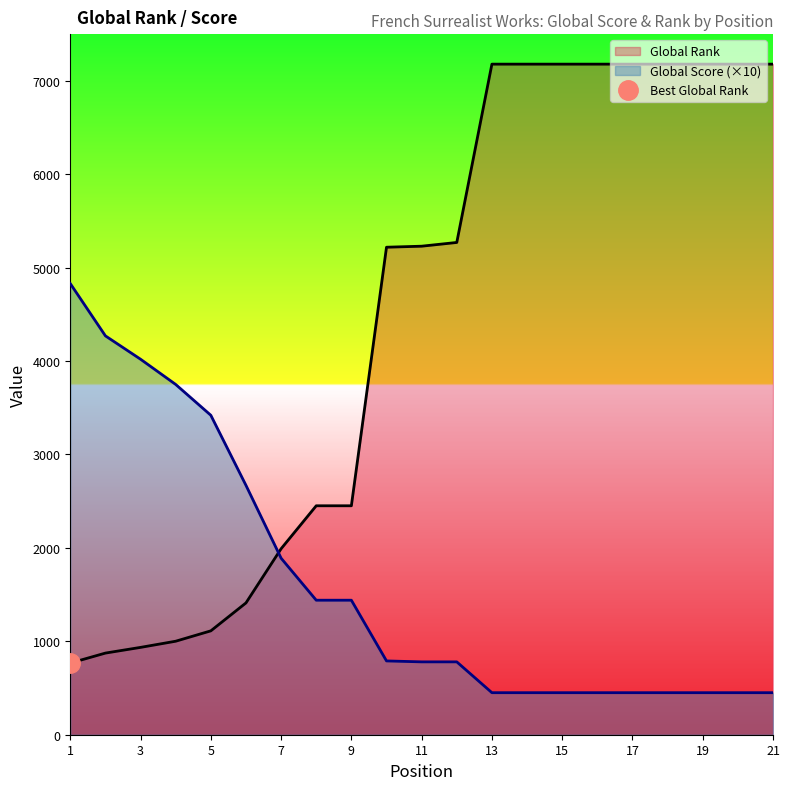

How many lines are shown in the chart?

2